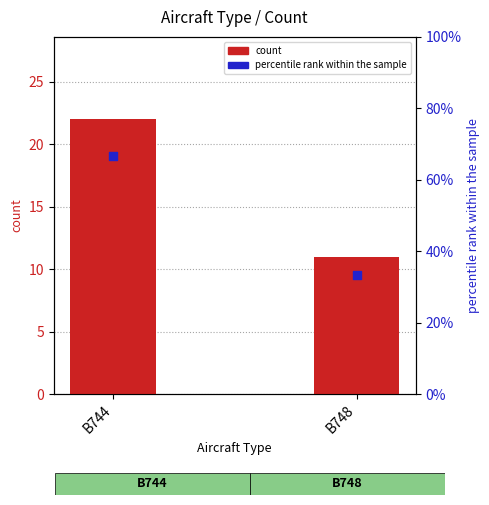

Approximately how many times larger is the value at B744 compared to B748?

2.0